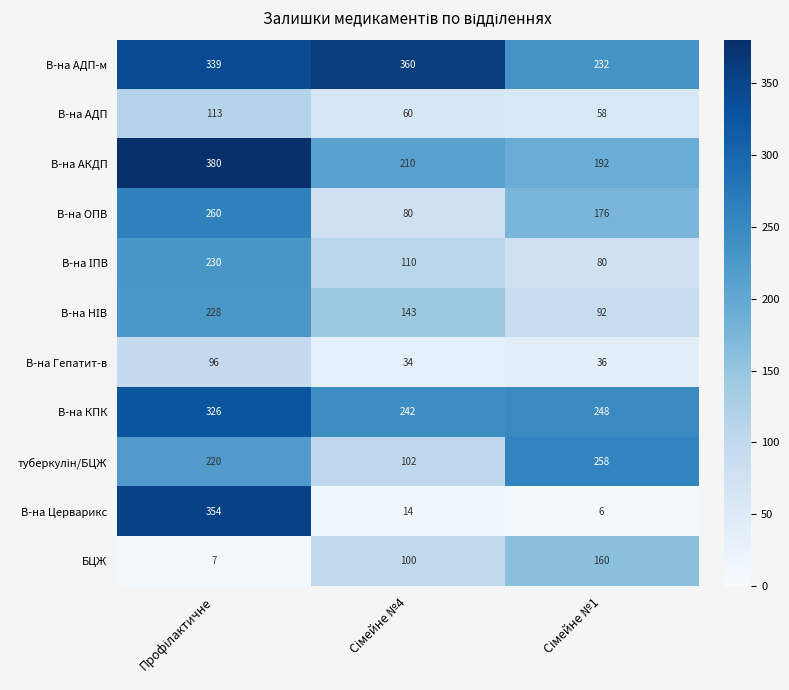

Which series has the largest range (max minus min)?

В-на Церварикс